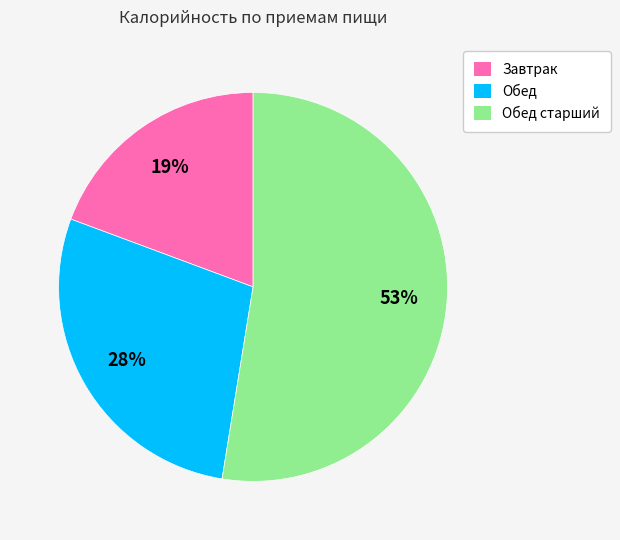

Does Завтрак account for over 50% of the chart?

No